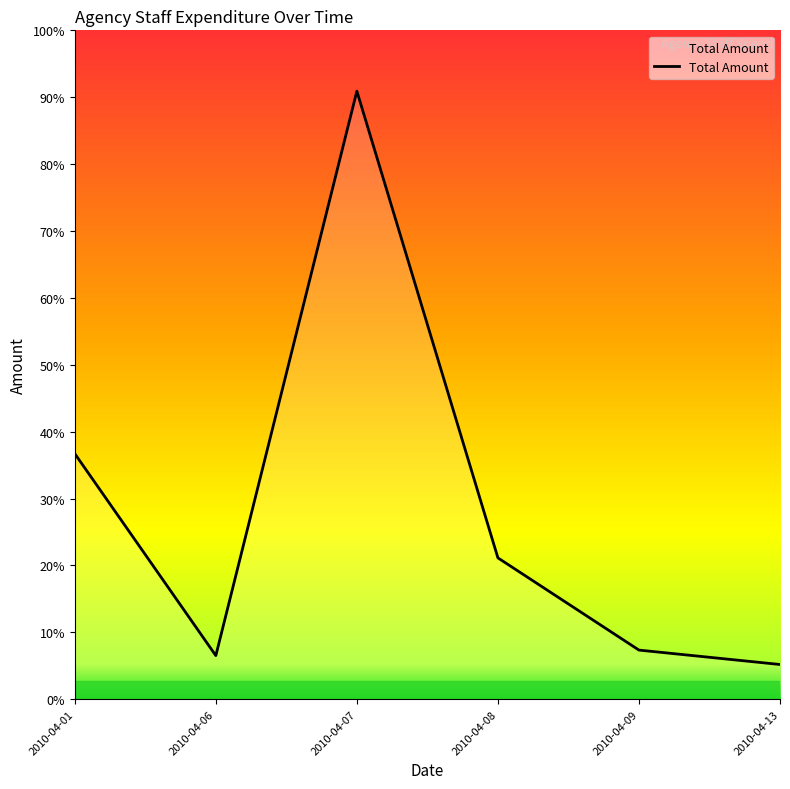

At which category does the data reach its first local valley?

2010-04-06